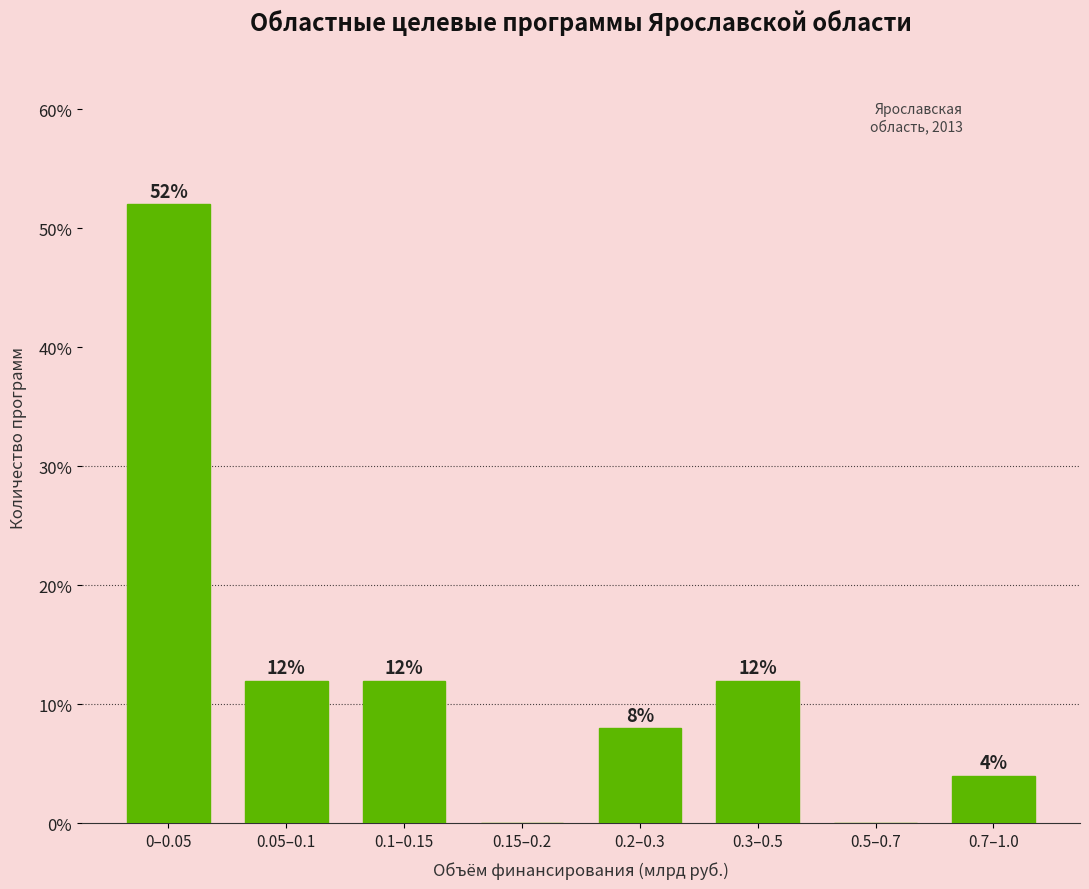

Reading right to left, transcribe all the data shown in this chart.

0.7–1.0=4	0.5–0.7=0	0.3–0.5=12	0.2–0.3=8	0.15–0.2=0	0.1–0.15=12	0.05–0.1=12	0–0.05=52